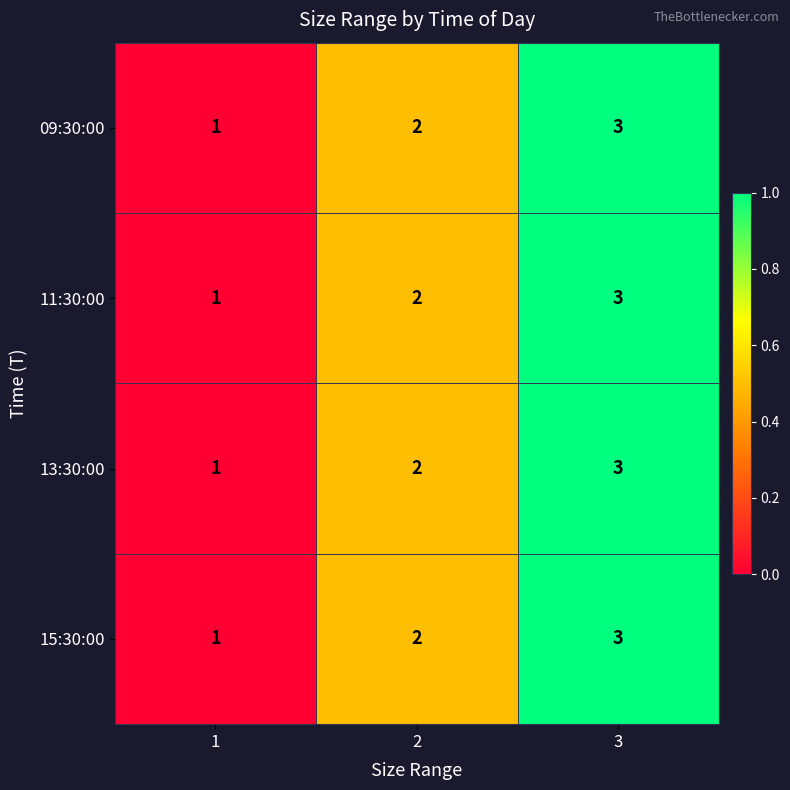

At which category does the chart reach its peak across all series?

3